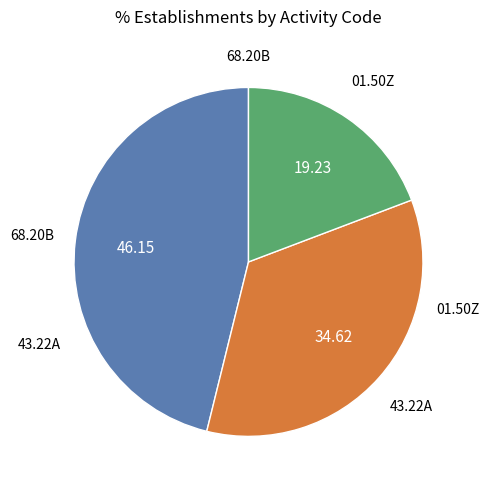

Is there a majority slice in this chart?

No